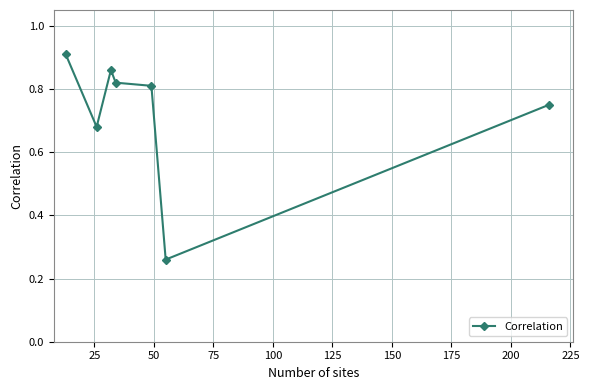

Count the values in the range 0 to 1.

7